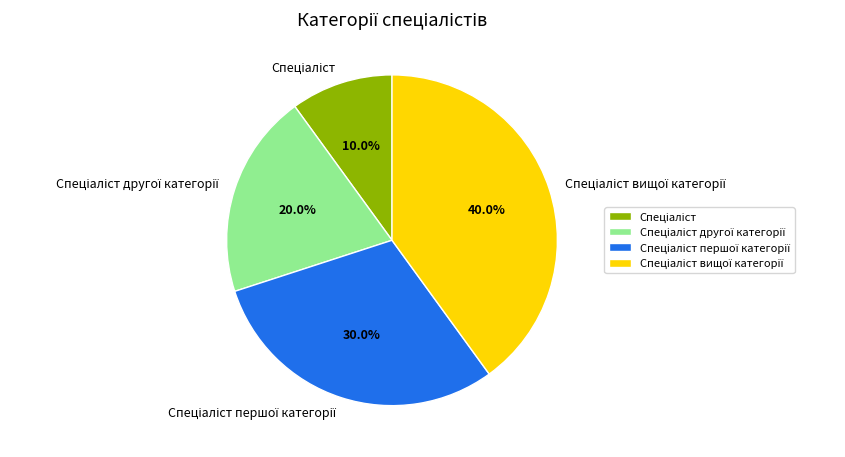

How many segments does this pie chart have?

4